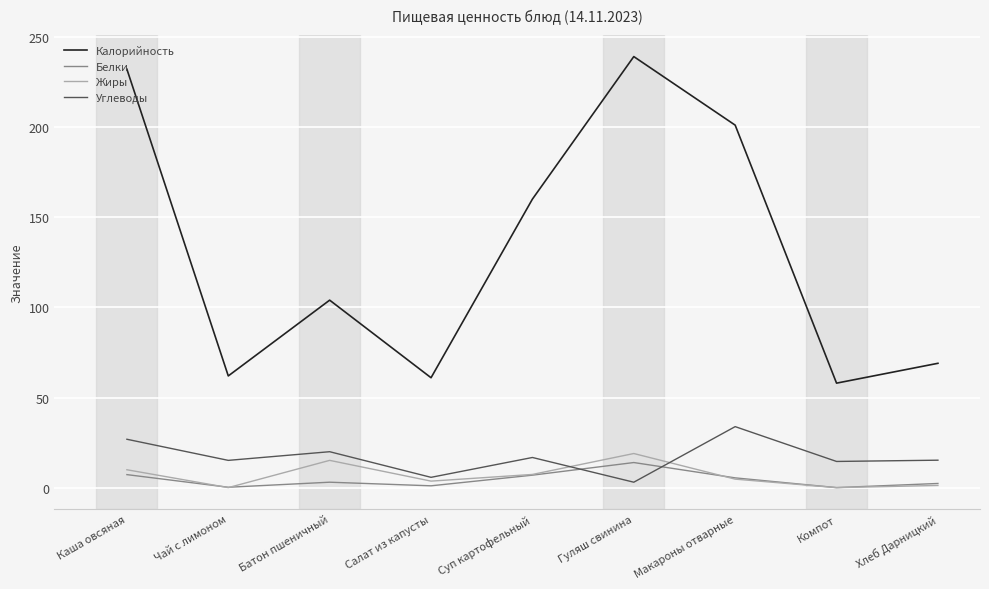

What is the average value of the Жиры series?

6.8